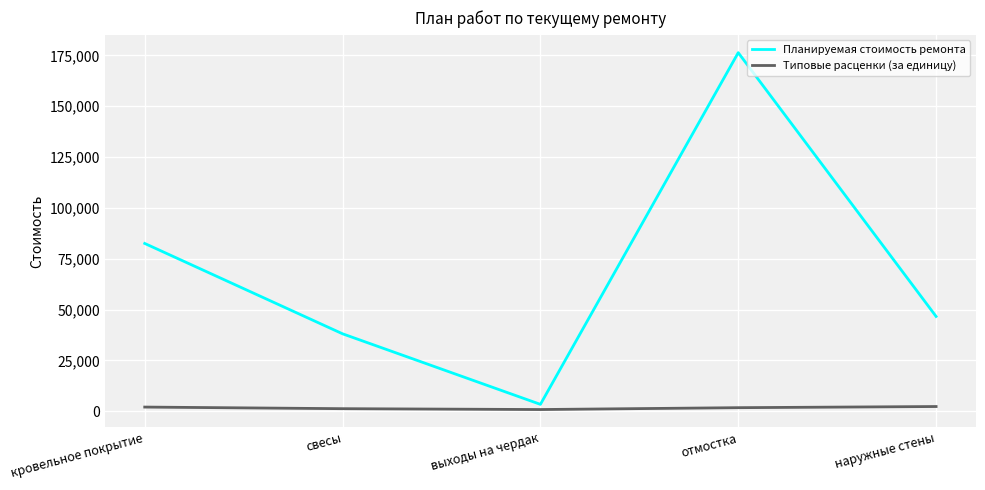

Which series has the widest spread of values?

Планируемая стоимость ремонта